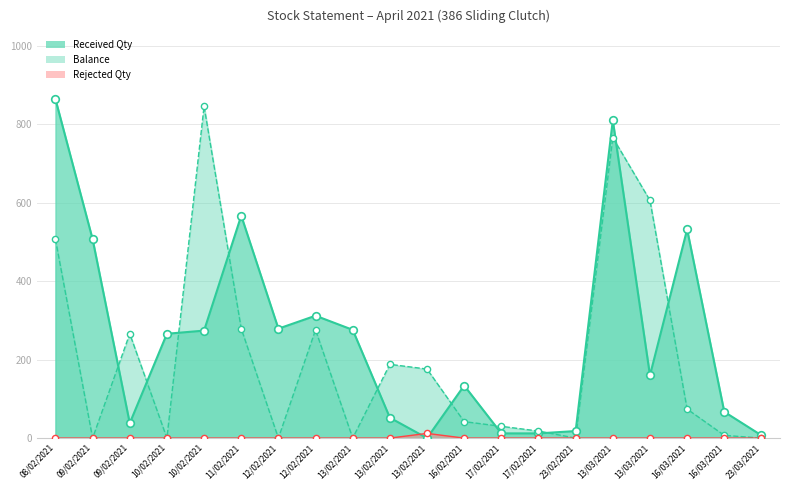

Which series has the largest Y range (max minus min)?

Received Qty